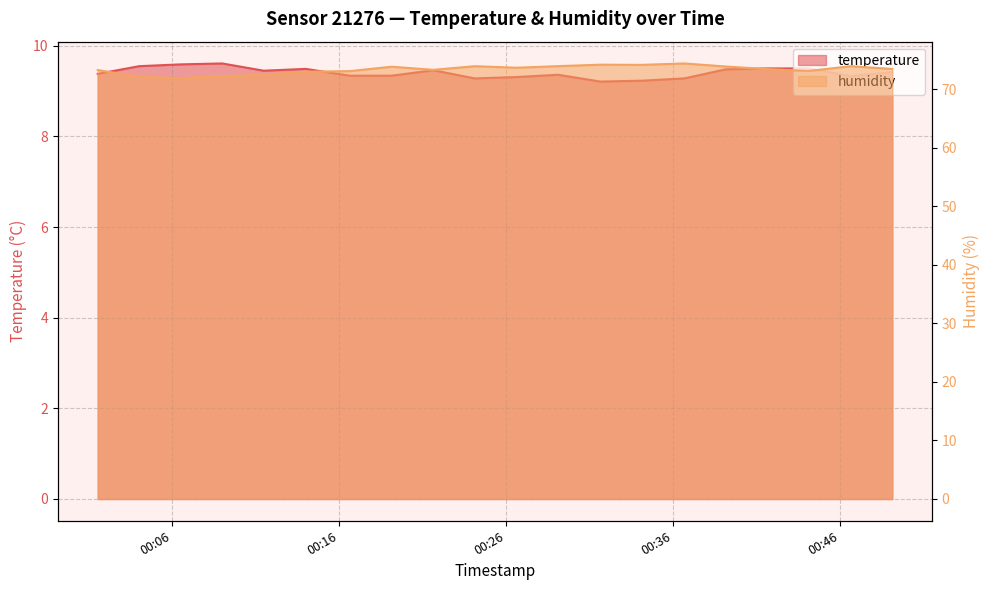

What is the minimum value for temperature?

9.2